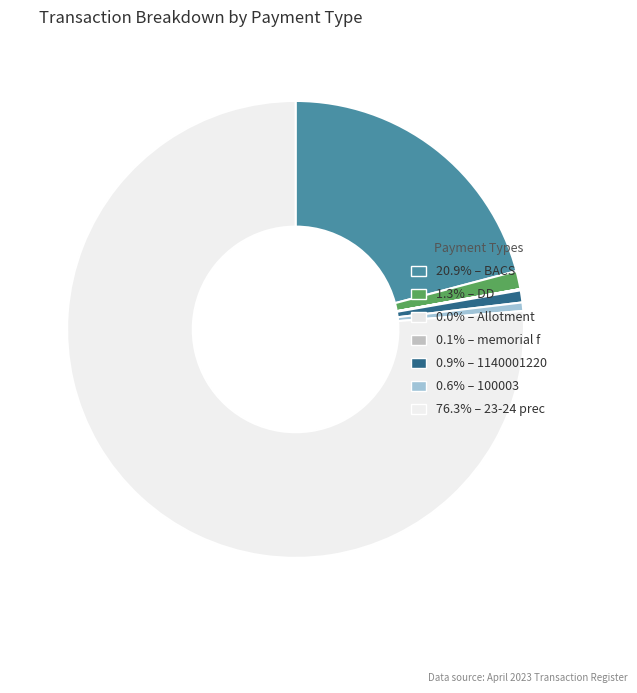

Which slice is the largest?

23-24 prec